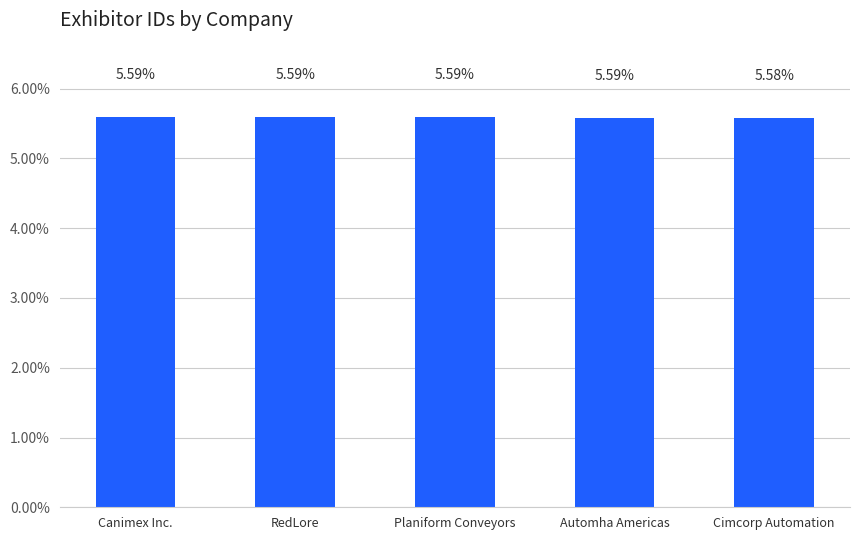

Count the number of categories in the chart.

5